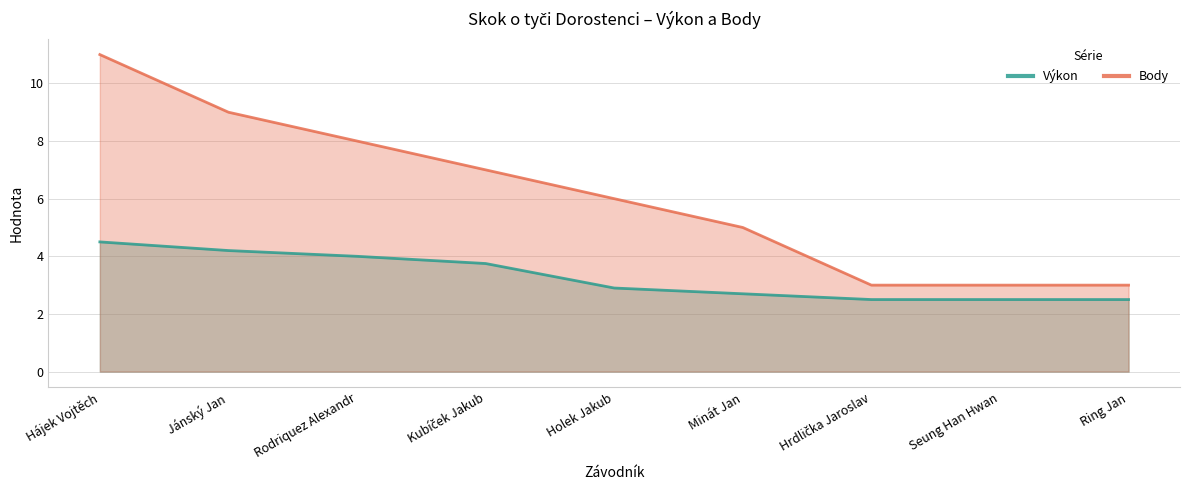

At Kubíček Jakub, list the series in order from largest to smallest.

Body, Výkon